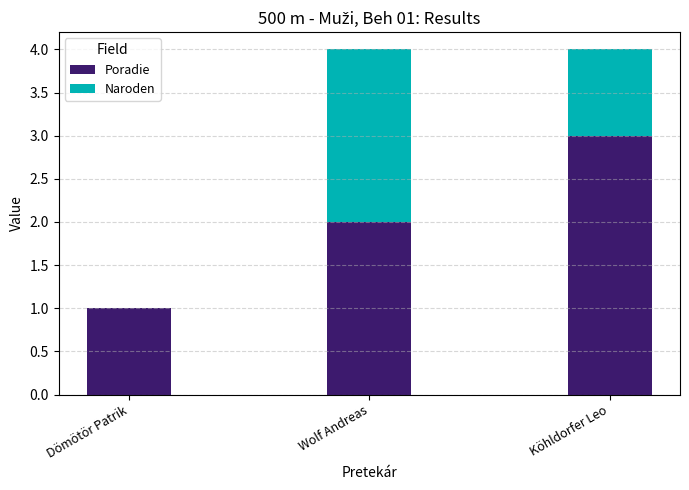

Reading left to right, what are the values for Poradie?

Dömötör Patrik=1	Wolf Andreas=2	Köhldorfer Leo=3